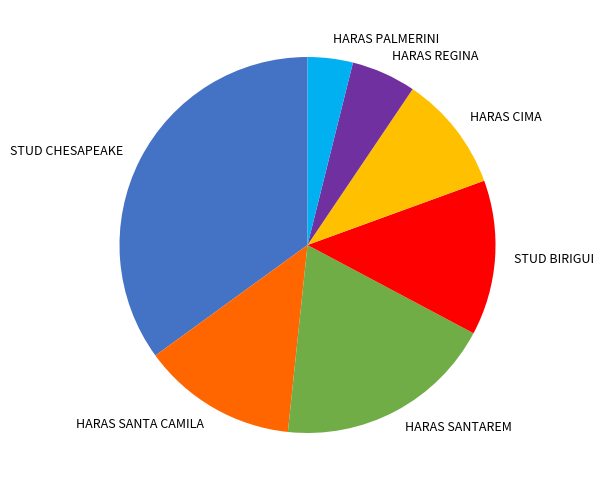

Do HARAS PALMERINI and HARAS SANTA CAMILA together represent more than half of the pie?

No